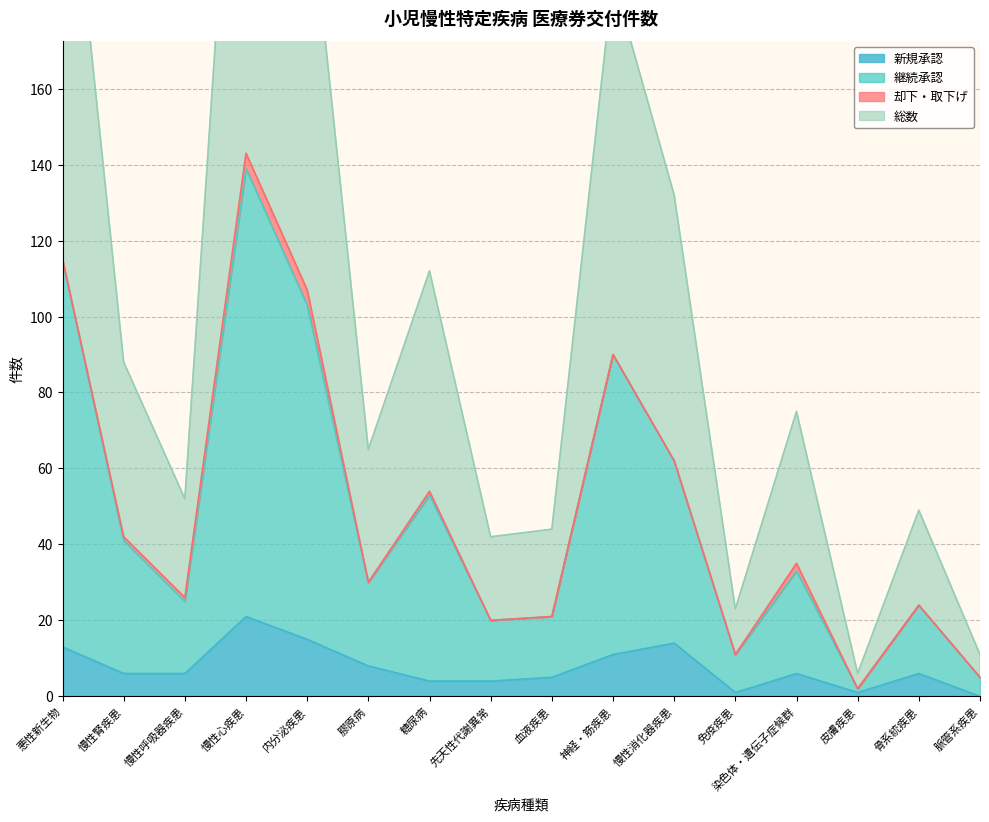

At which category is the sum across all series the highest?

慢性心疾患